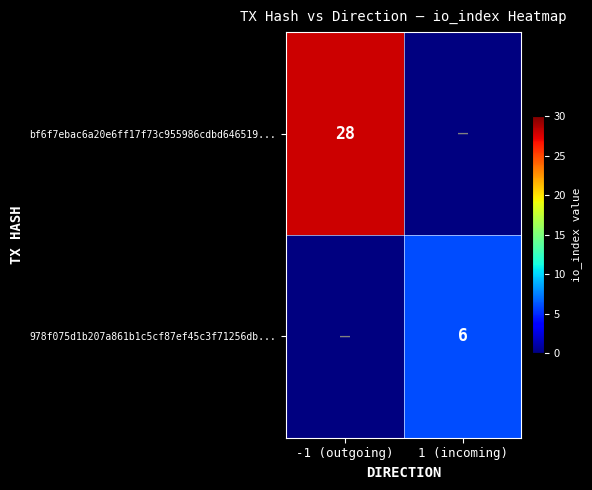

At how many categories does at least one series exceed 15?

1